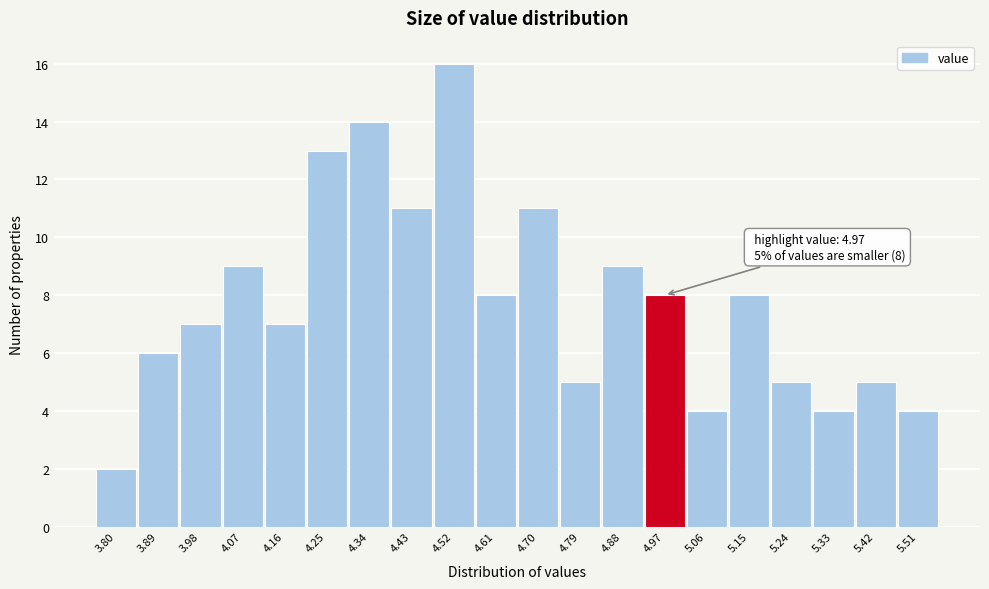

Reading left to right, what are all the values shown in this chart?

3.80=2	3.89=6	3.98=7	4.07=9	4.16=7	4.25=13	4.34=14	4.43=11	4.52=16	4.61=8	4.70=11	4.79=5	4.88=9	4.97=8	5.06=4	5.15=8	5.24=5	5.33=4	5.42=5	5.51=4